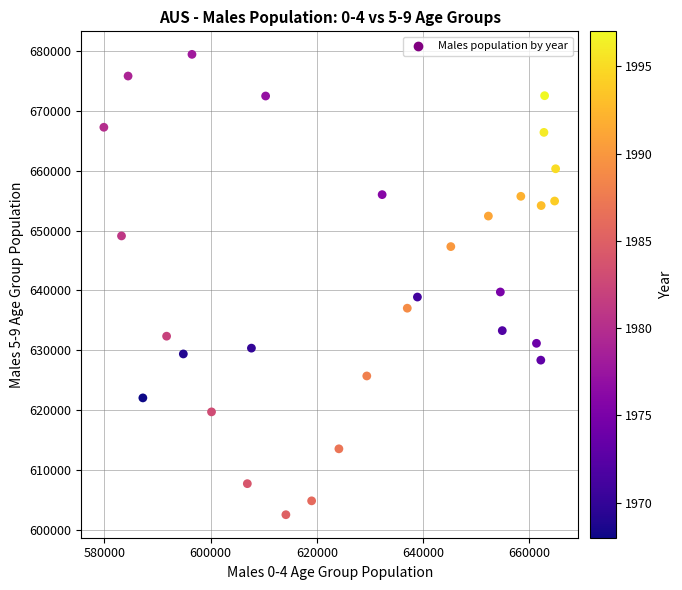

What is the range of X values (max minus min)?

85072